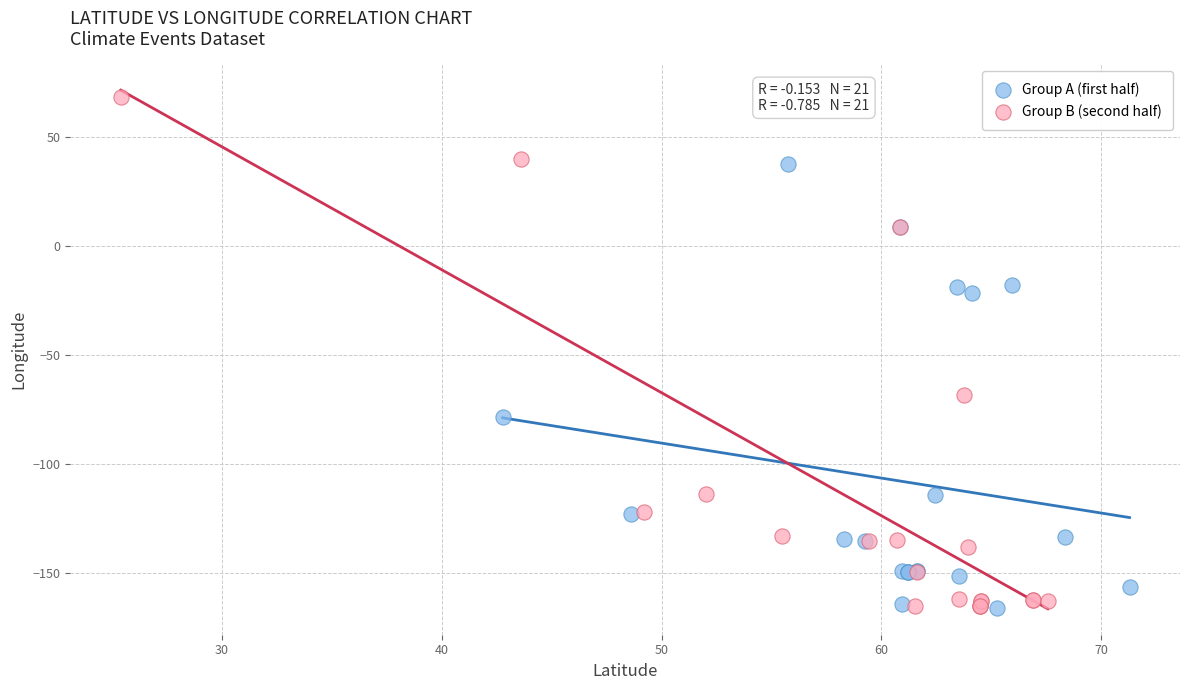

Which series contains the highest Y value?

Group B (second half)